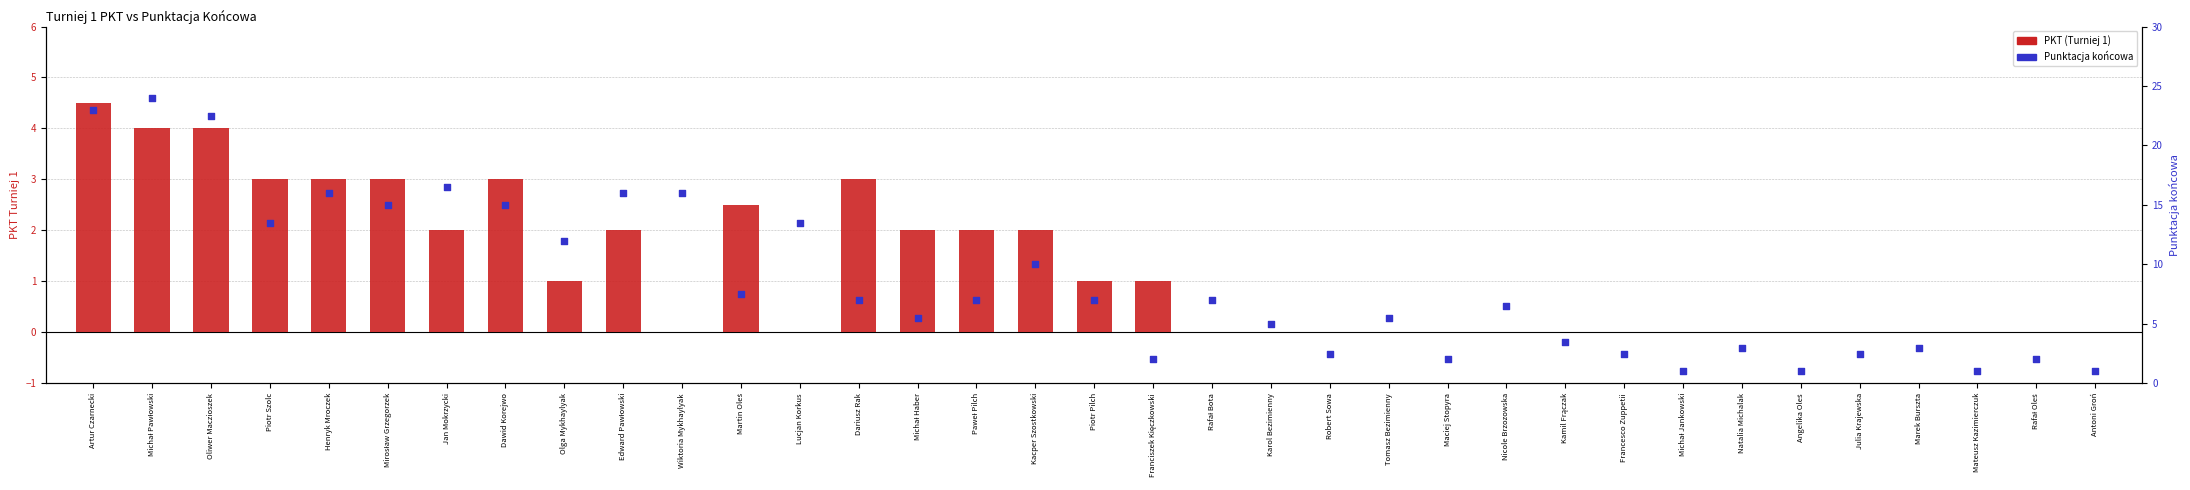

Which series has the widest spread of Y values?

Punktacja końcowa